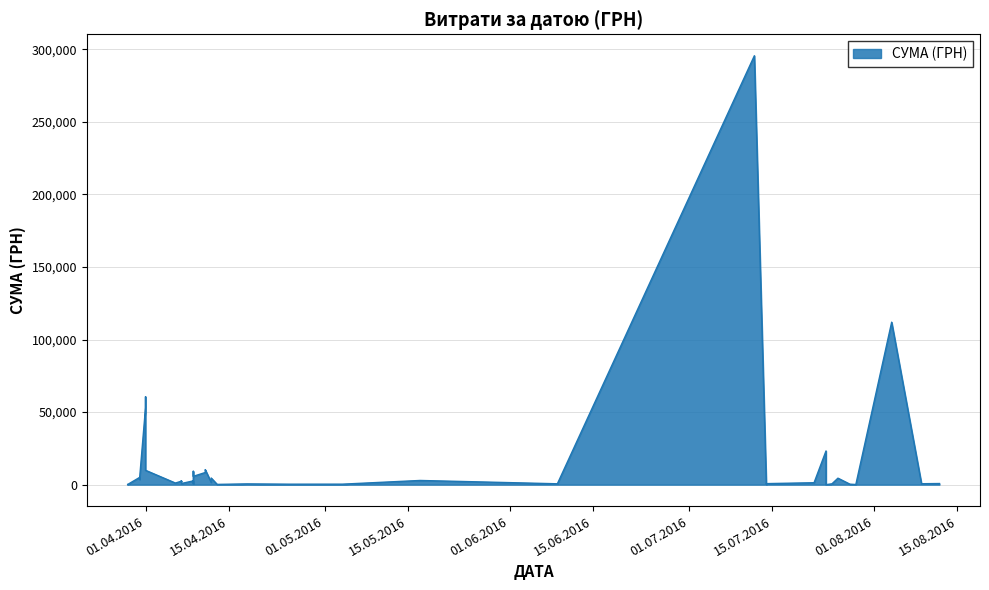

What is the label of the 38th point from the left?

29.03.2016